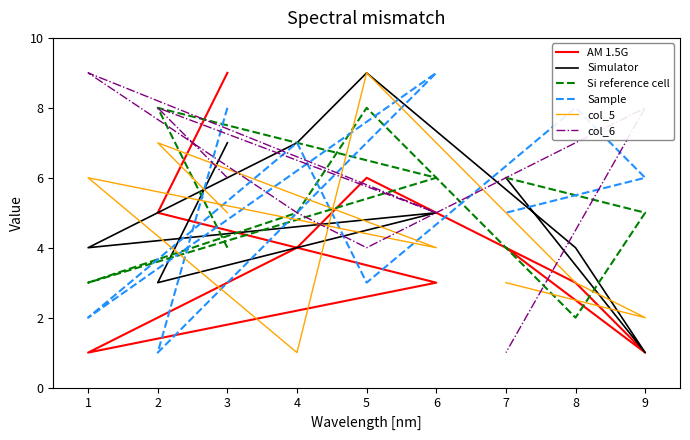

What is the average value of the Simulator series?

5